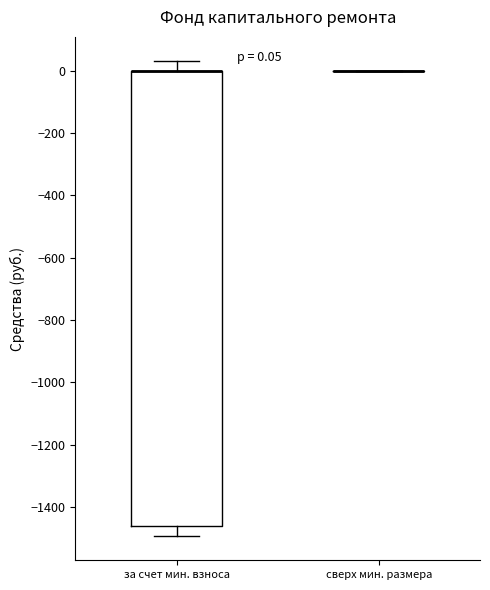

Which box is the tallest, from its lower edge to its upper edge?

за счет мин. взноса